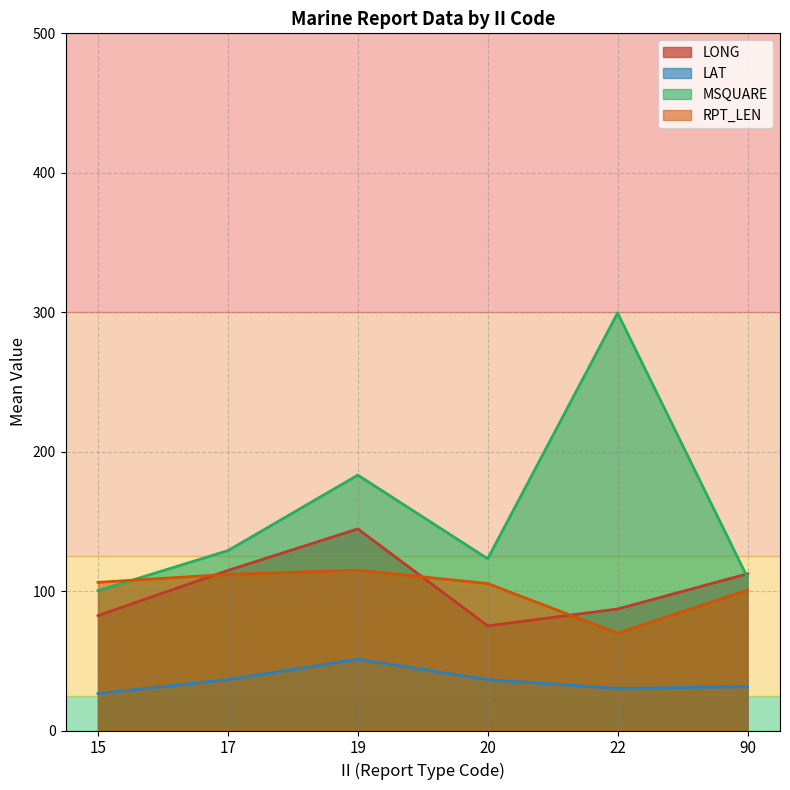

True or false: MSQUARE and LAT intersect in this chart.

False